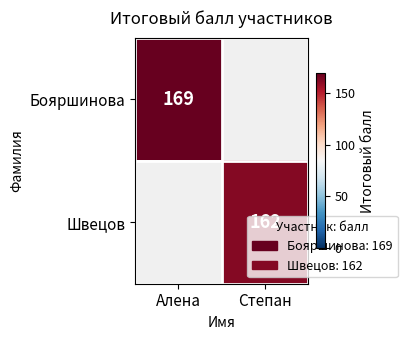

The Бояршинова series shows 169 at Алена. True or false?

True